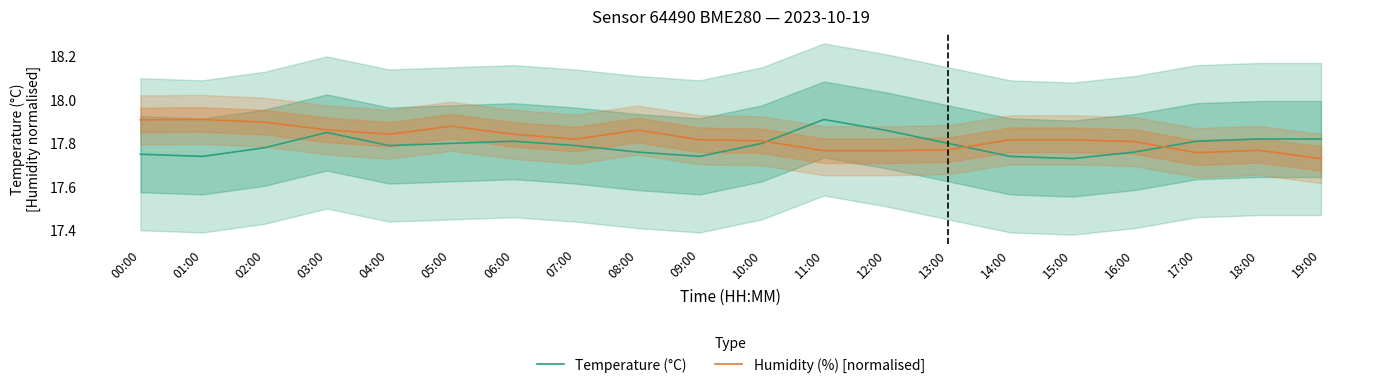

Reading left to right, extract all data points from this chart.

Temperature (°C): 00:00=17.8	01:00=17.7	02:00=17.8	03:00=17.9	04:00=17.8	05:00=17.8	06:00=17.8	07:00=17.8	08:00=17.8	09:00=17.7	10:00=17.8	11:00=17.9	12:00=17.9	13:00=17.8	14:00=17.7	15:00=17.7	16:00=17.8	17:00=17.8	18:00=17.8	19:00=17.8
Humidity (%) [normalised]: 00:00=17.9	01:00=17.9	02:00=17.9	03:00=17.9	04:00=17.8	05:00=17.9	06:00=17.8	07:00=17.8	08:00=17.9	09:00=17.8	10:00=17.8	11:00=17.8	12:00=17.8	13:00=17.8	14:00=17.8	15:00=17.8	16:00=17.8	17:00=17.8	18:00=17.8	19:00=17.7